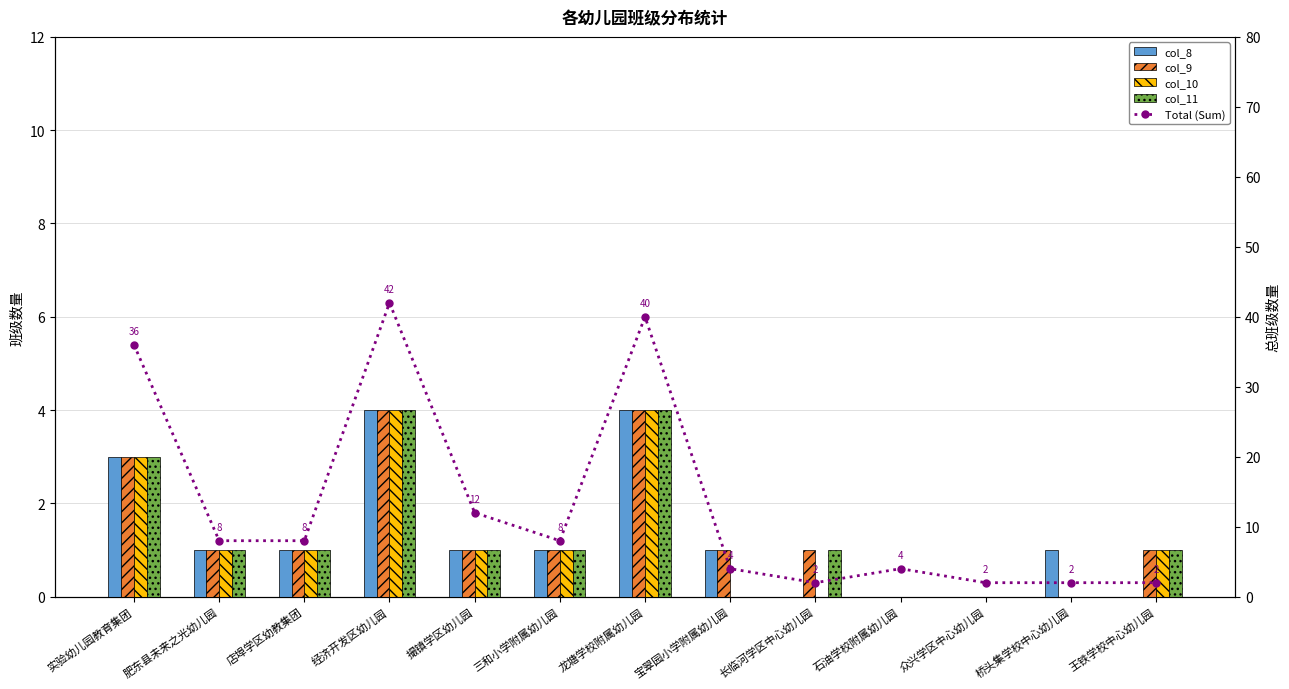

What is the difference between the col_10 values at 实验幼儿园教育集团 and 王铁学校中心幼儿园?

2